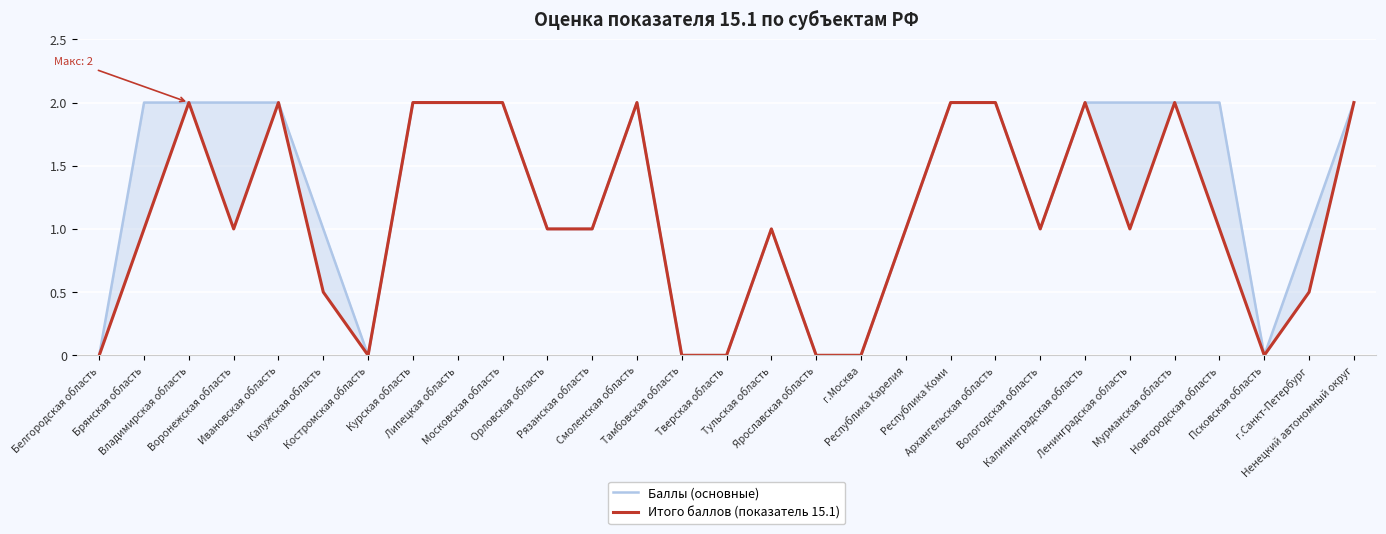

What is the average value of the Итого баллов (показатель 15.1) series?

1.1